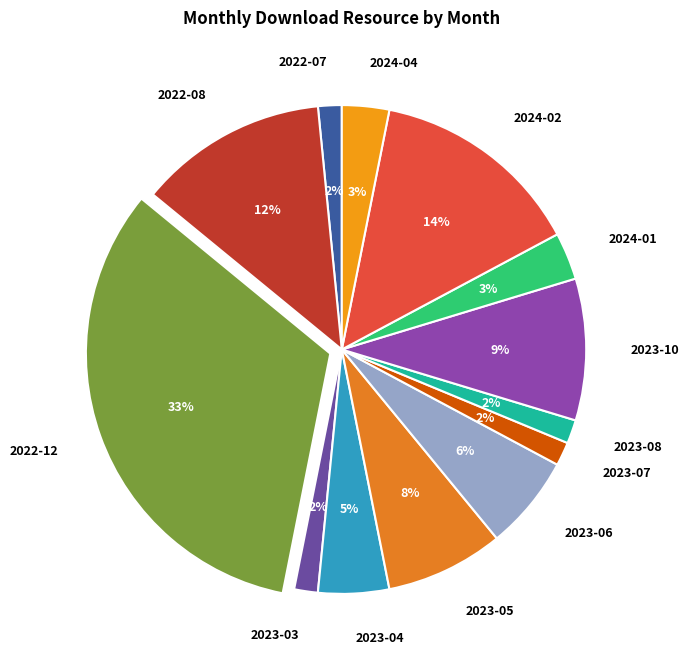

How many segments does this pie chart have?

13